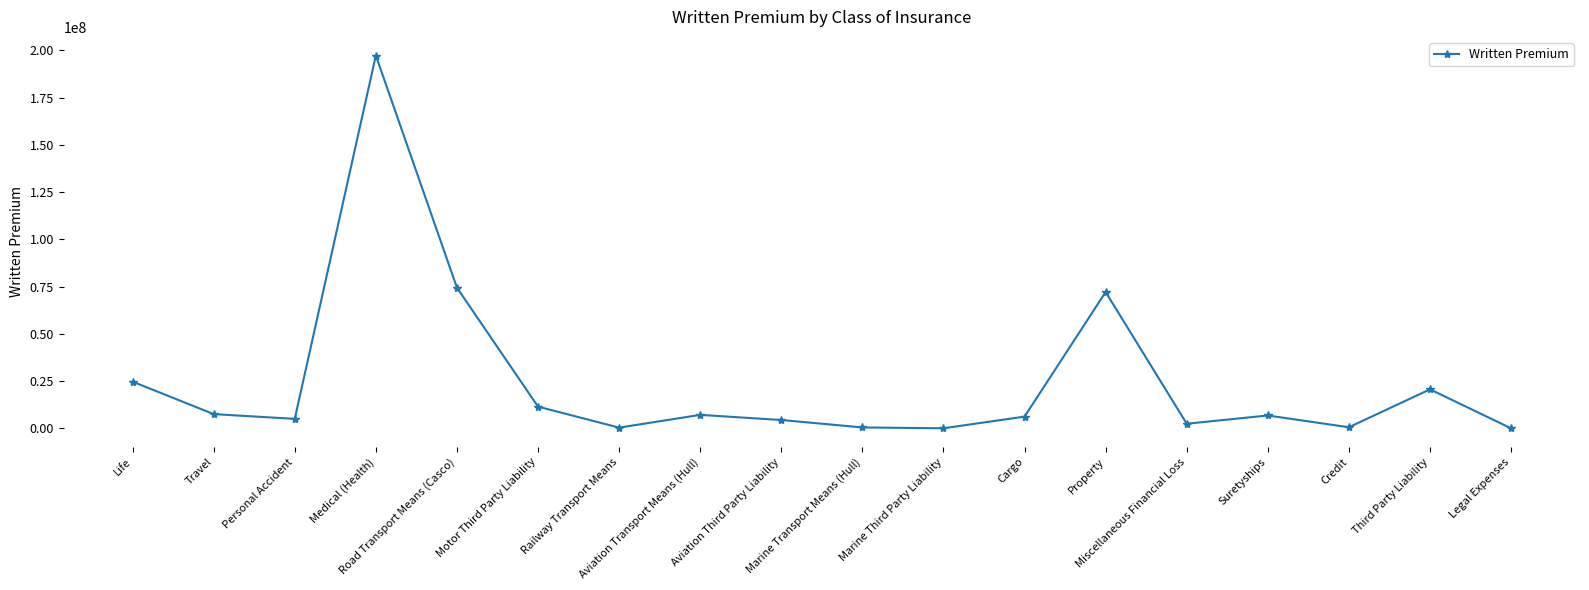

What is the average value?

24522275.6